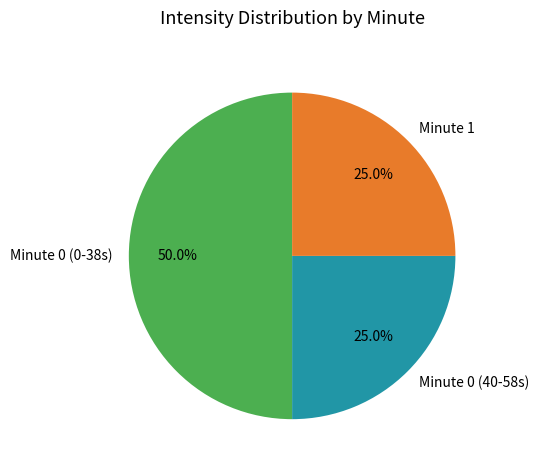

Does Minute 1 represent more than half of the total?

No